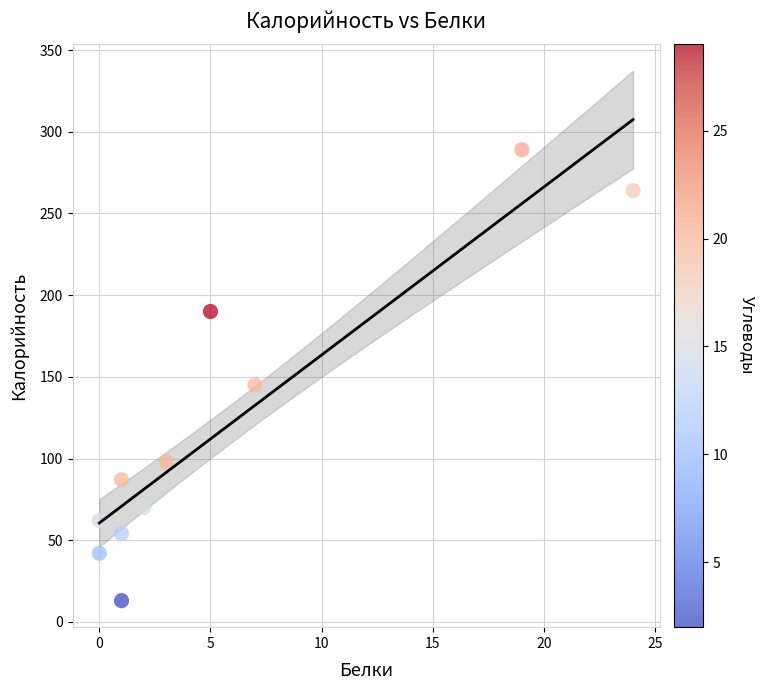

What Y value in the scatter plot is closest to 151?

145